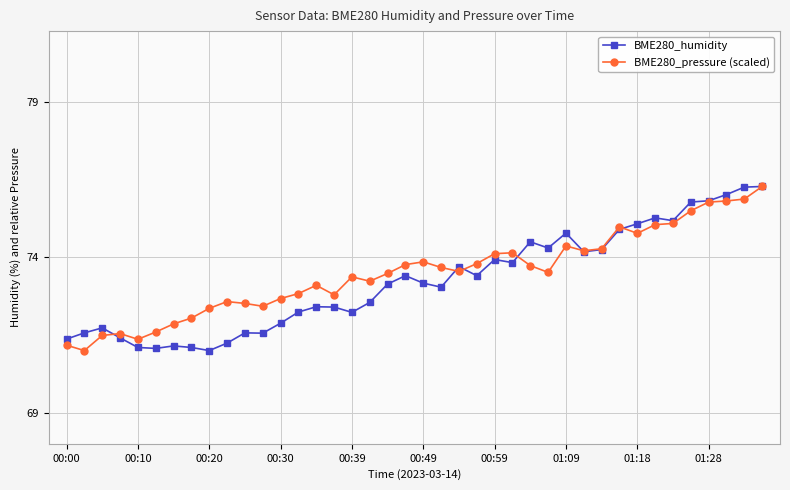

What is the maximum value for BME280_pressure (scaled)?

76.3